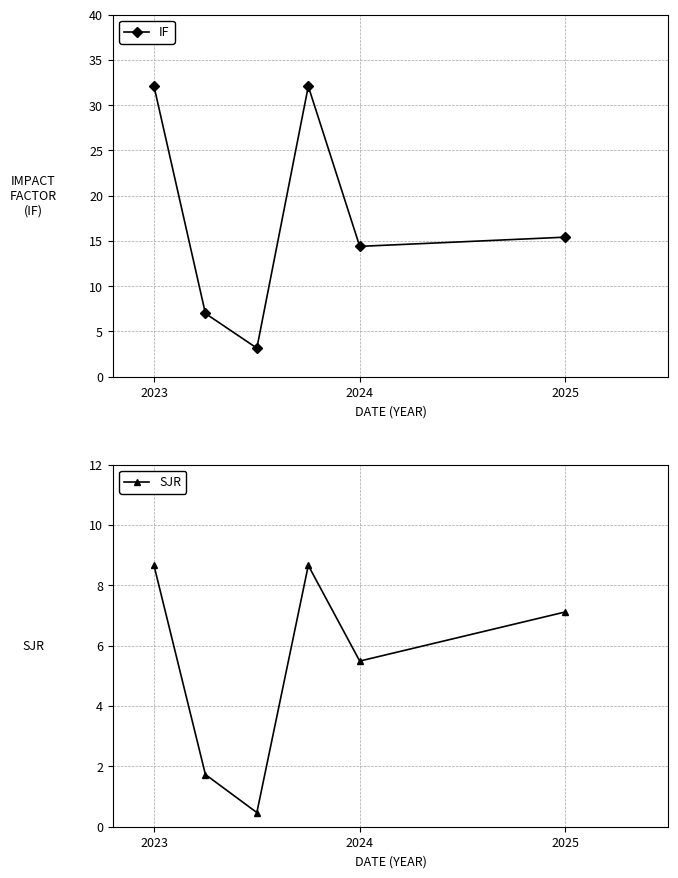

At which label is IF closest to 17?

2025